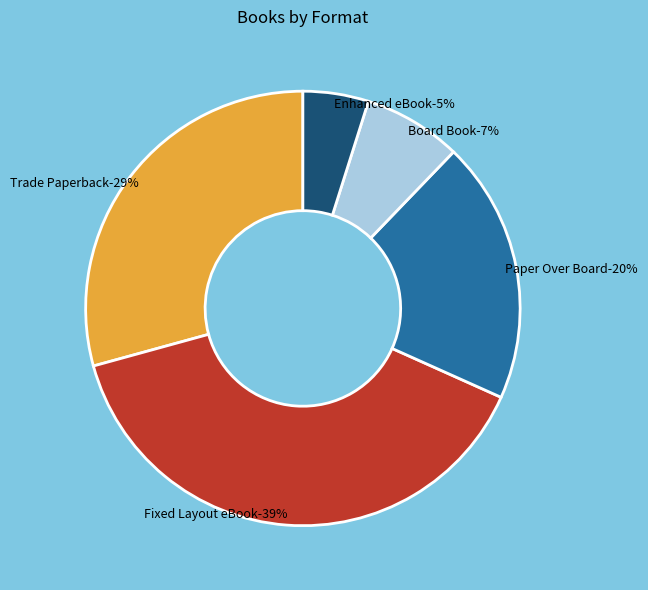

Rank the categories by value from highest to lowest.

Fixed Layout eBook, Trade Paperback, Paper Over Board, Board Book, Enhanced eBook